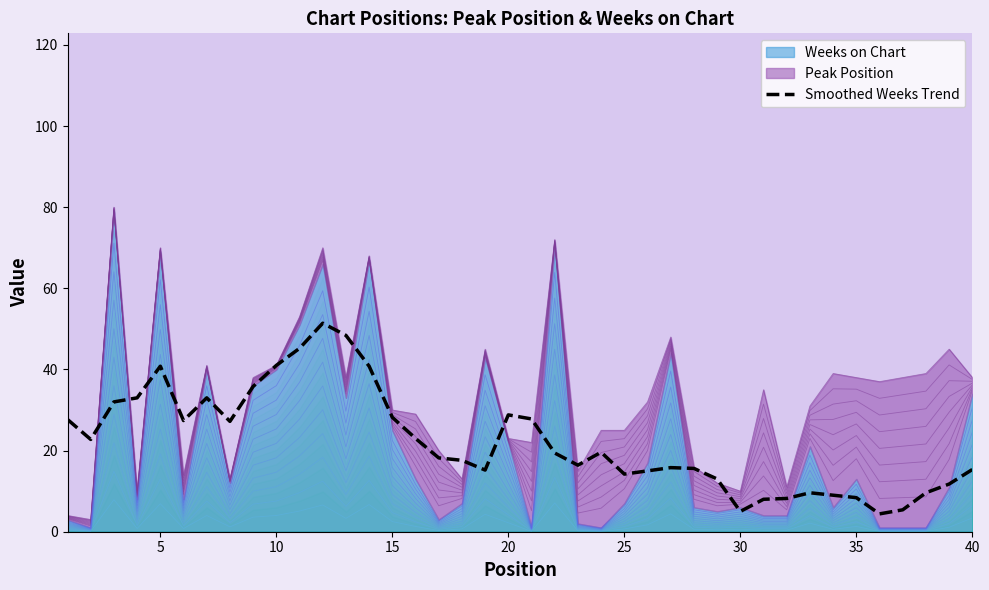

The value of Smoothed Weeks Trend at 20 is 28.8. True or false?

True